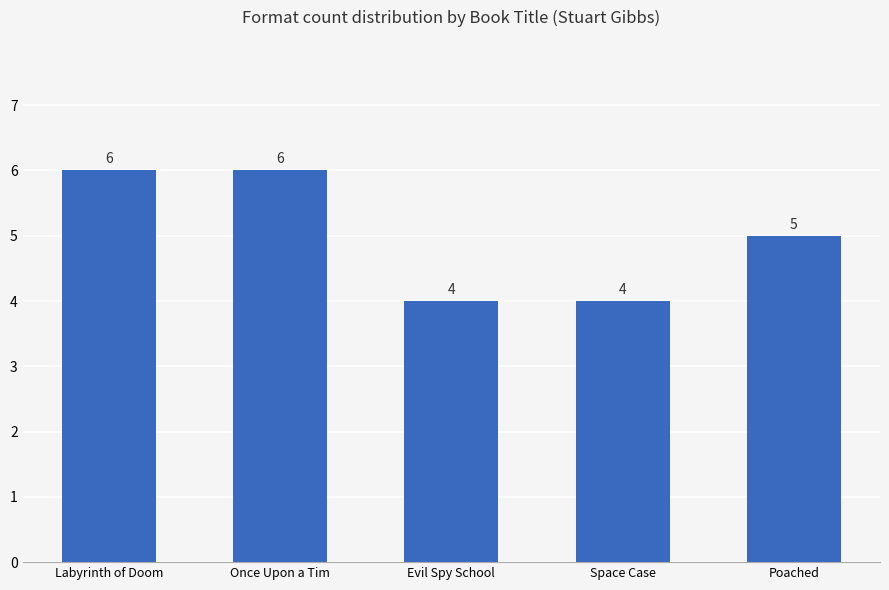

What is the greatest value displayed?

6